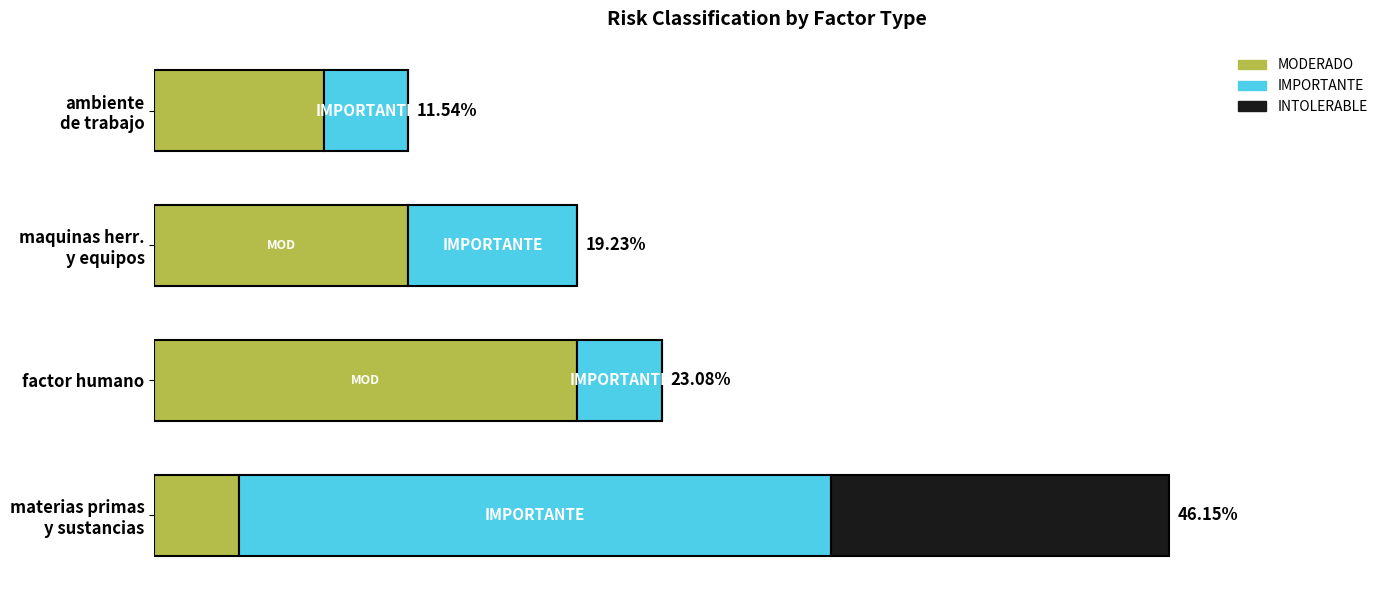

Reading left to right, list all the values displayed in this chart.

MODERADO: 1	5	3	2
IMPORTANTE: 7	1	2	1
INTOLERABLE: 4	0	0	0